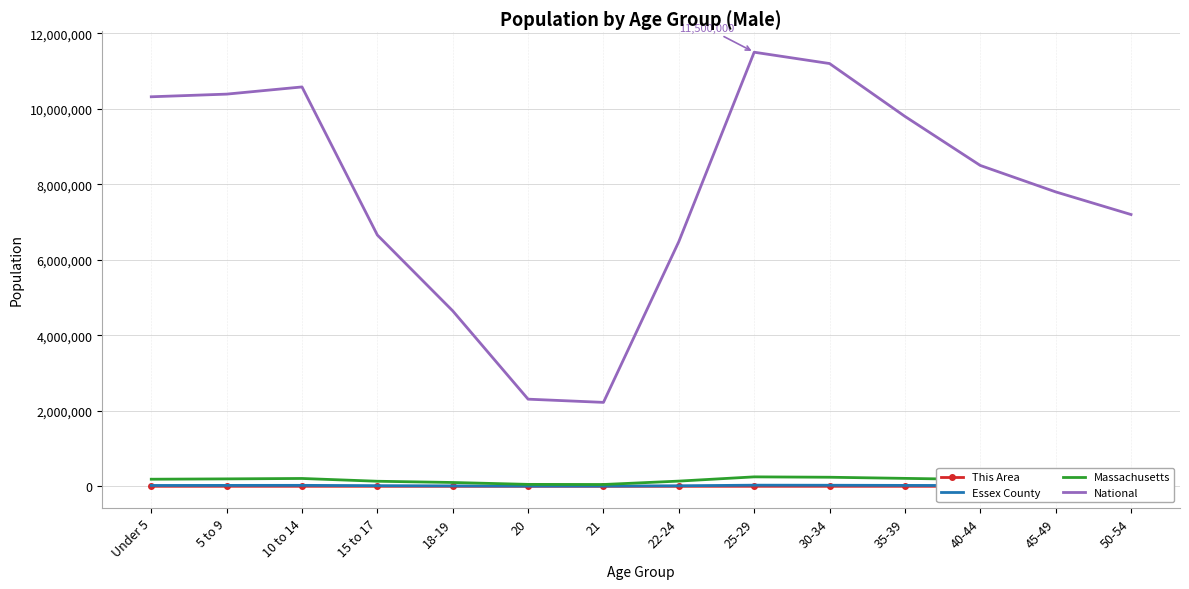

True or false: National and Essex County intersect in this chart.

False